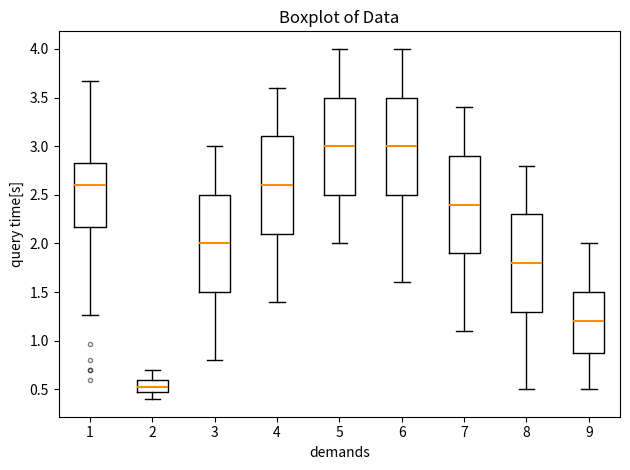

Reading left to right, read every box against the y-axis: the position of its median line, the range the box covers, and the ends of its whiskers. The values are not printed on the chart, so give them approximately, as read against the axis.

1: median 2.60, box 2.15 to 2.85, whiskers 1.25 to 3.65
2: median 0.55, box 0.45 to 0.60, whiskers 0.40 to 0.70
3: median 2.00, box 1.50 to 2.50, whiskers 0.80 to 3.00
4: median 2.60, box 2.10 to 3.10, whiskers 1.40 to 3.60
5: median 3.00, box 2.50 to 3.50, whiskers 2.00 to 4.00
6: median 3.00, box 2.50 to 3.50, whiskers 1.60 to 4.00
7: median 2.40, box 1.90 to 2.90, whiskers 1.10 to 3.40
8: median 1.80, box 1.30 to 2.30, whiskers 0.50 to 2.80
9: median 1.20, box 0.90 to 1.50, whiskers 0.50 to 2.00